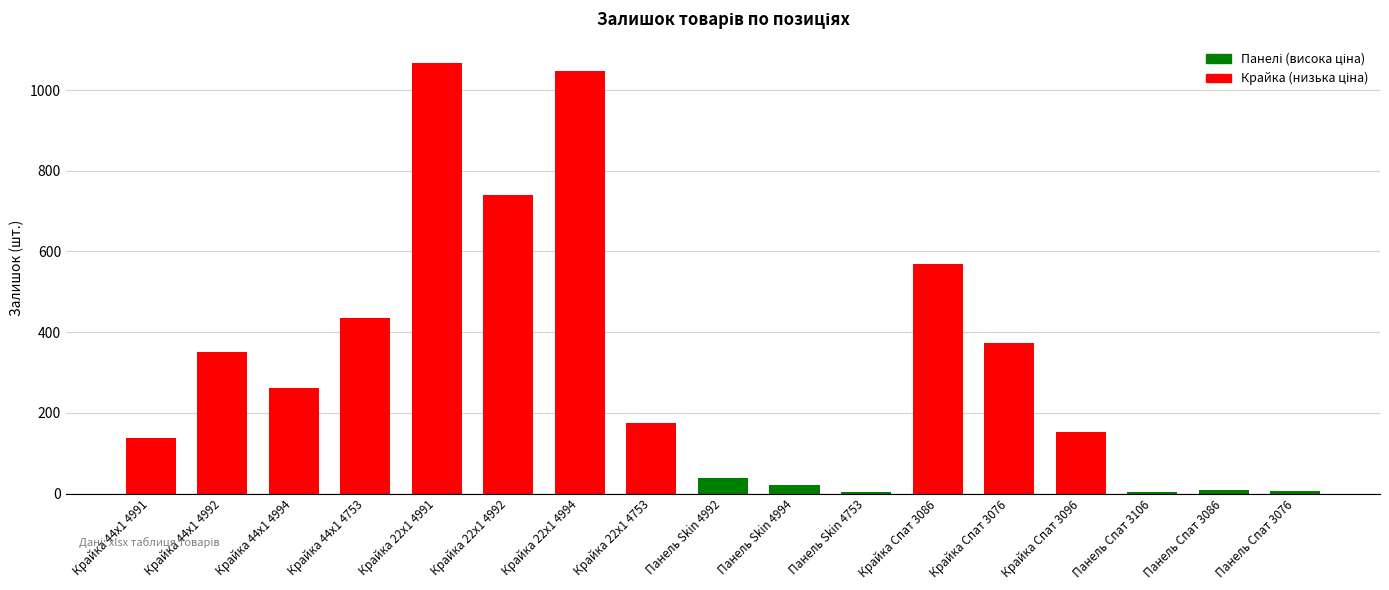

Approximately how many times larger is the value at Крайка 22x1 4994 compared to Крайка 44x1 4753?

2.4